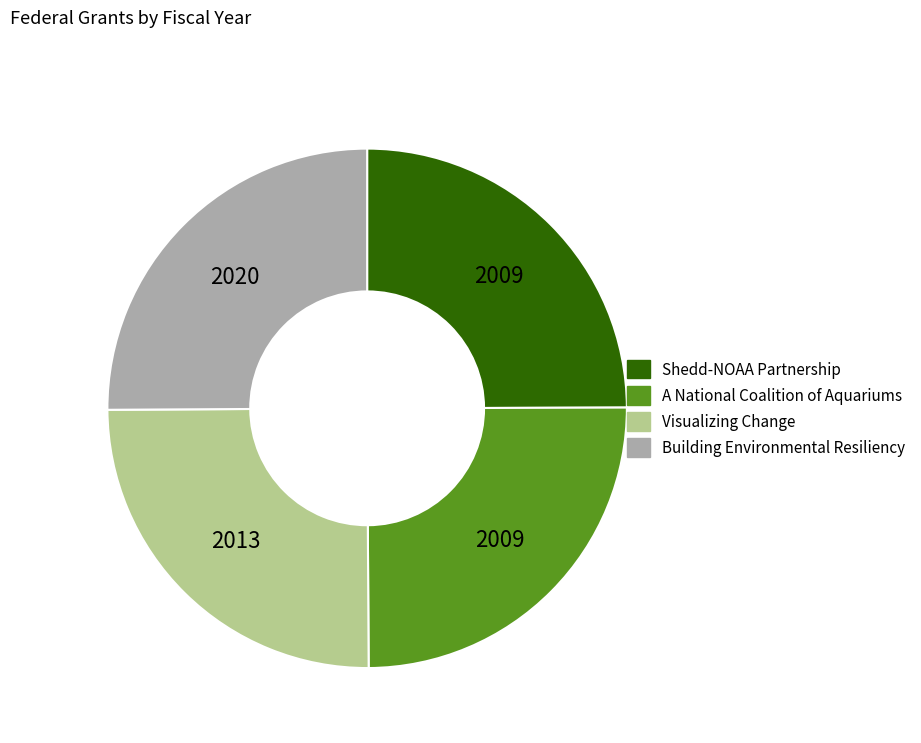

The A National Coalition of Aquariums slice represents 25% of the pie. True or false?

True